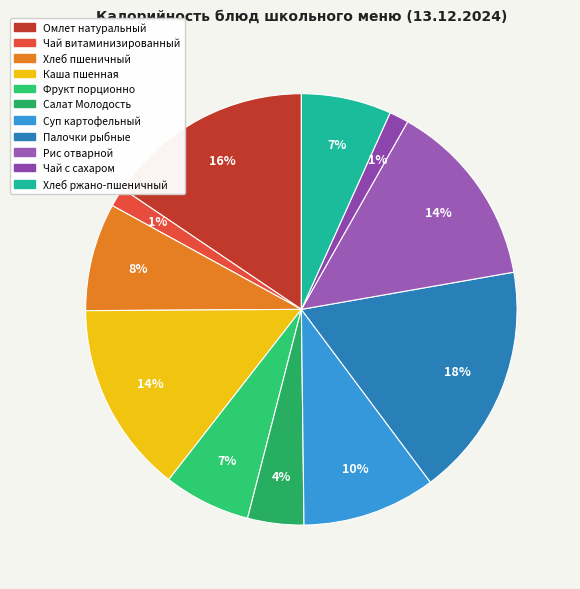

Is there any slice that represents more than half of the pie?

No